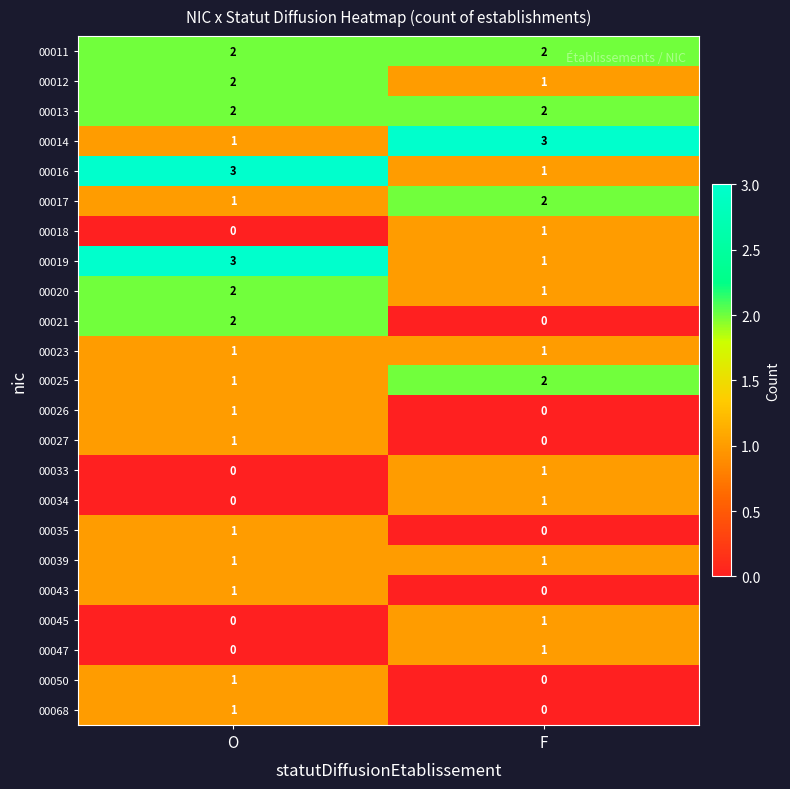

At which label is 00034 closest to 0?

O